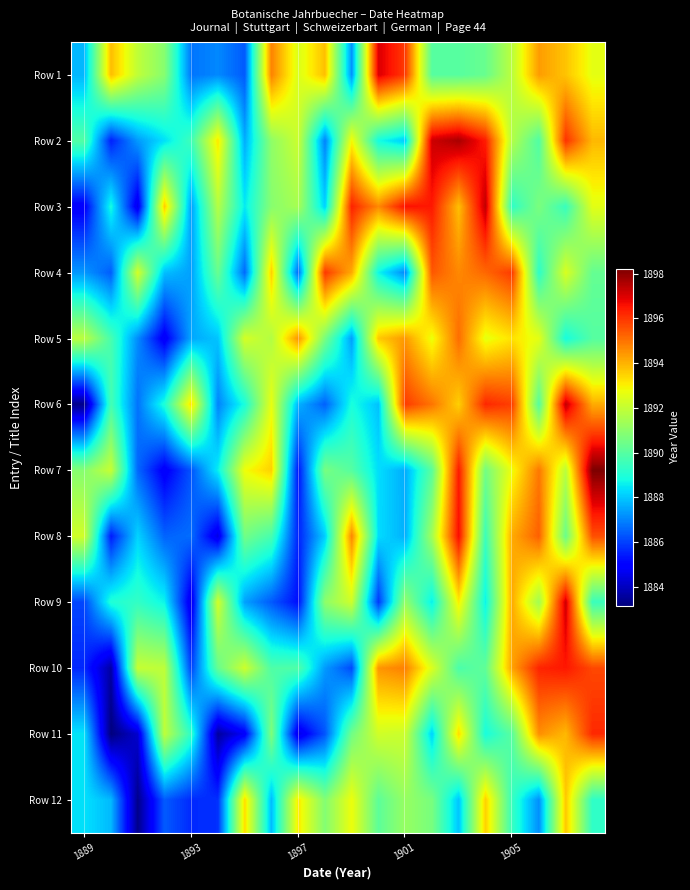

Count the number of data series in this chart.

12